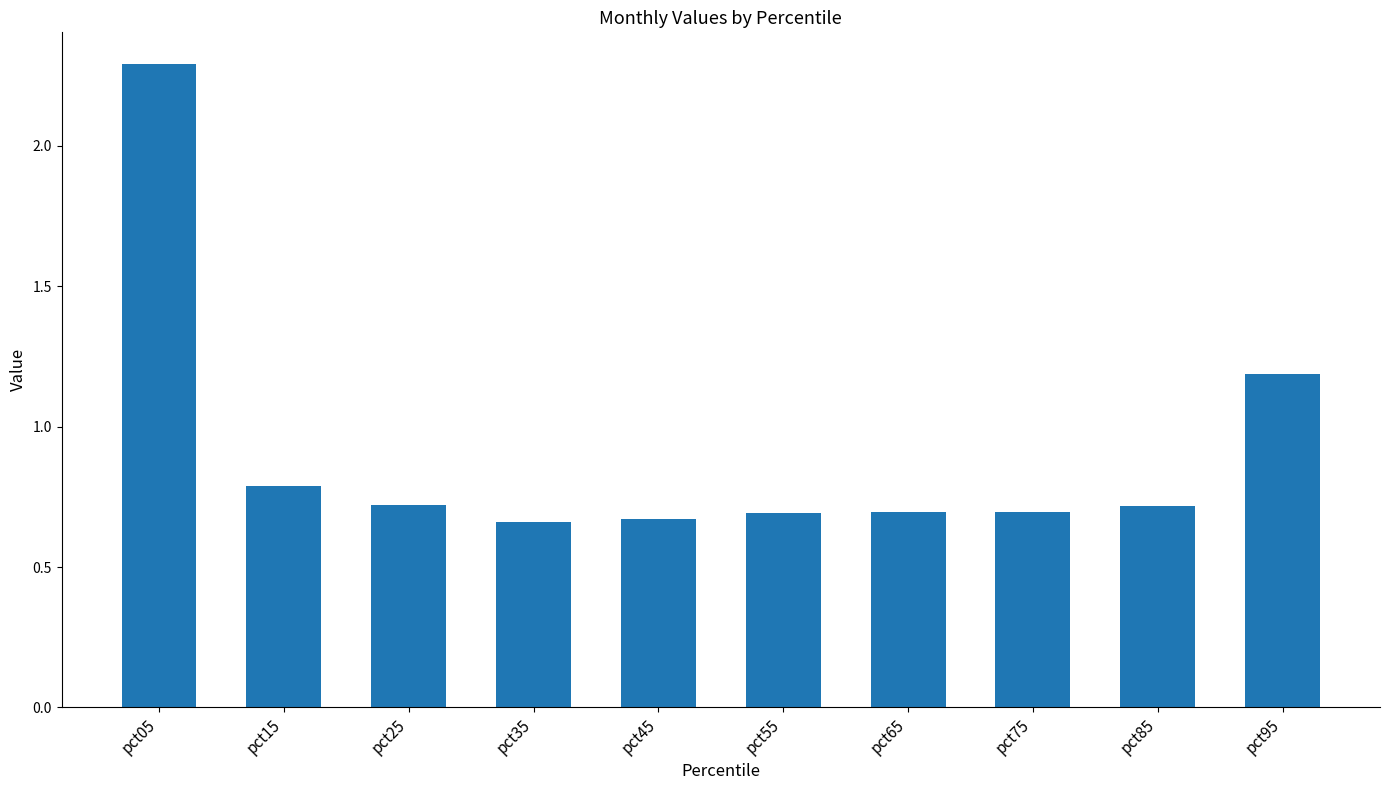

Which label corresponds to the largest value in the chart?

pct05